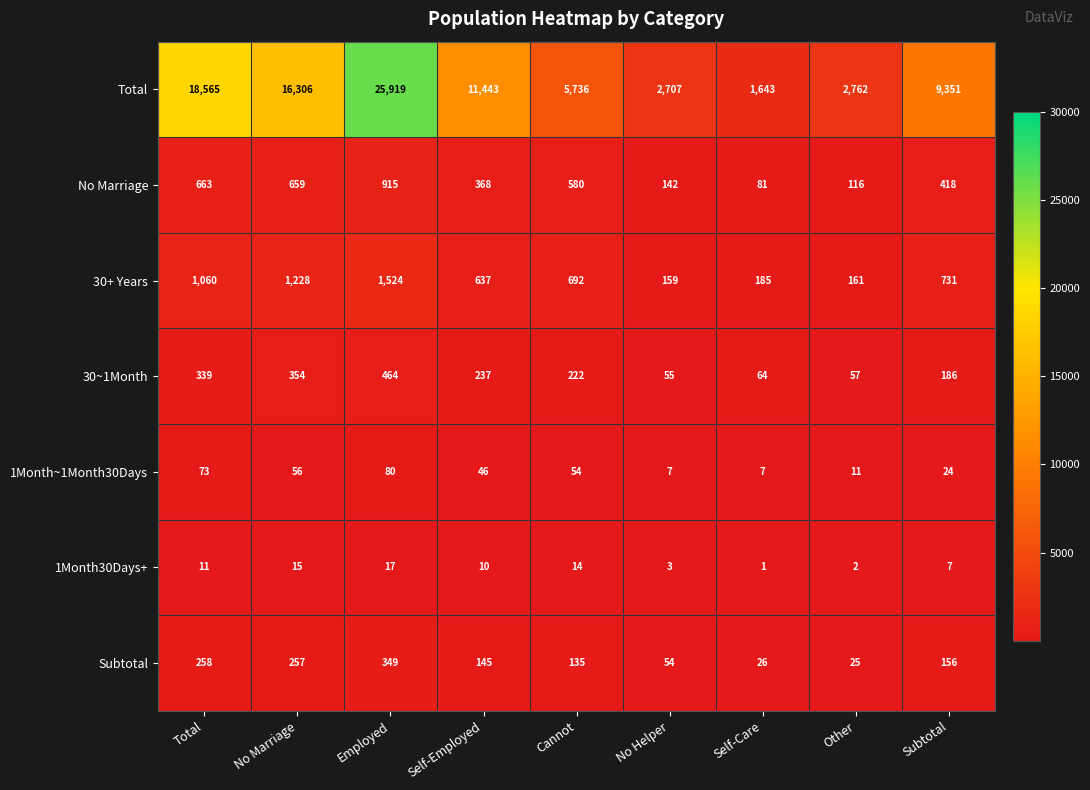

Which series has the largest range (max minus min)?

Total